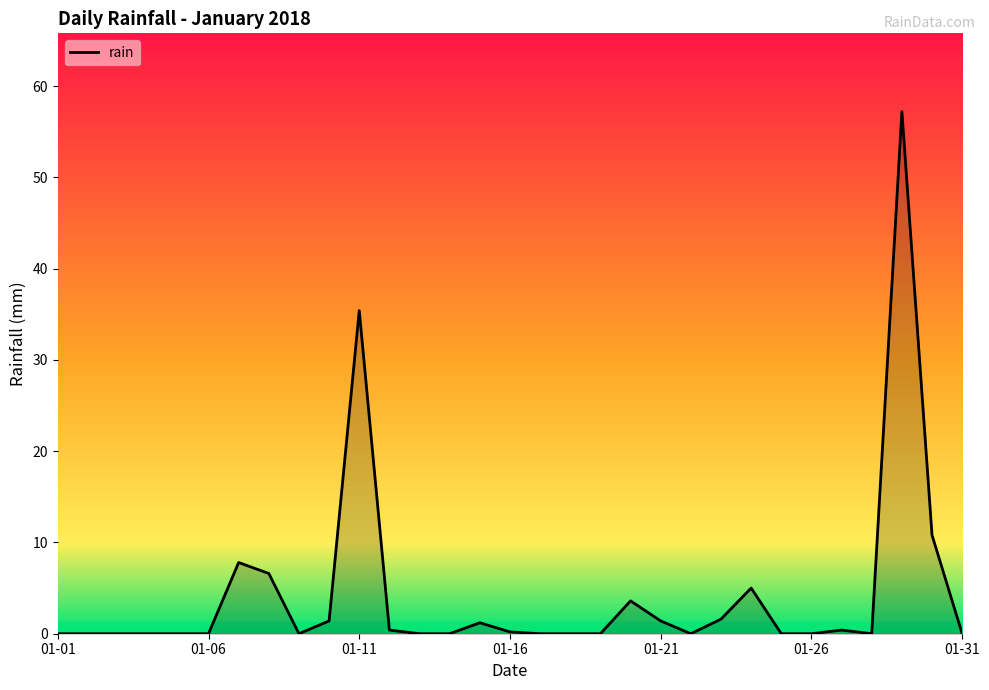

What is the difference between the maximum and minimum values?

57.2